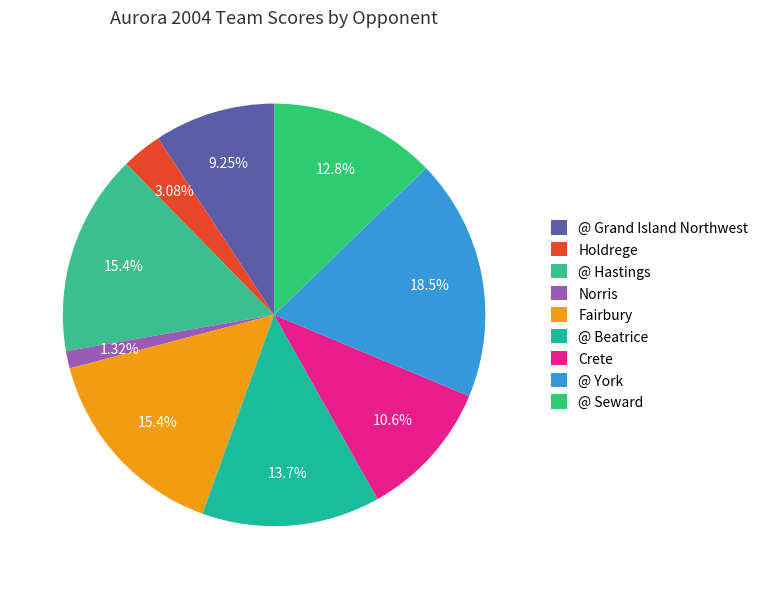

What percentage is the Holdrege slice, to the nearest percent?

3%